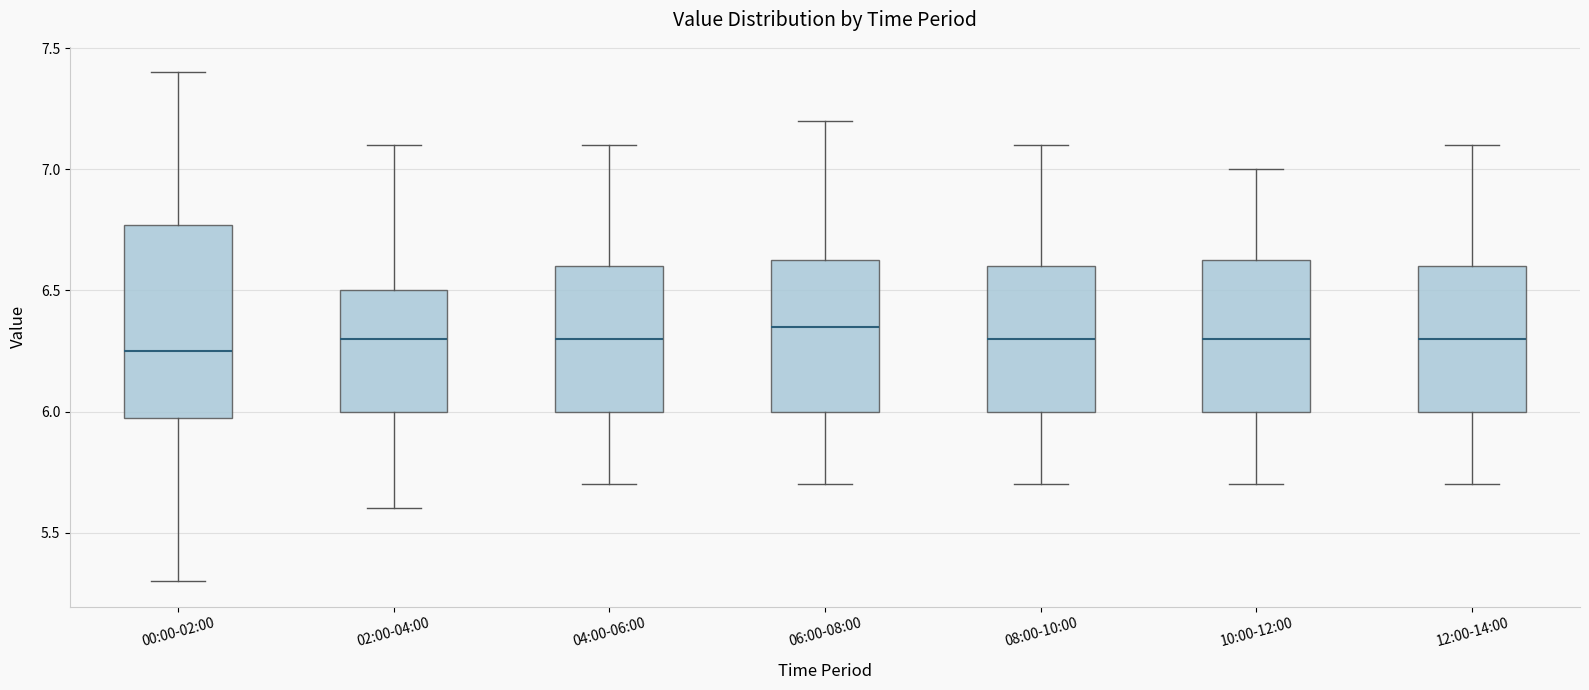

Reading left to right, read every box against the y-axis: the position of its median line, the range the box covers, and the ends of its whiskers. The values are not printed on the chart, so give them approximately, as read against the axis.

00:00-02:00: median 6.25, box 6.00 to 6.75, whiskers 5.30 to 7.40
02:00-04:00: median 6.30, box 6.00 to 6.50, whiskers 5.60 to 7.10
04:00-06:00: median 6.30, box 6.00 to 6.60, whiskers 5.70 to 7.10
06:00-08:00: median 6.35, box 6.00 to 6.65, whiskers 5.70 to 7.20
08:00-10:00: median 6.30, box 6.00 to 6.60, whiskers 5.70 to 7.10
10:00-12:00: median 6.30, box 6.00 to 6.65, whiskers 5.70 to 7.00
12:00-14:00: median 6.30, box 6.00 to 6.60, whiskers 5.70 to 7.10